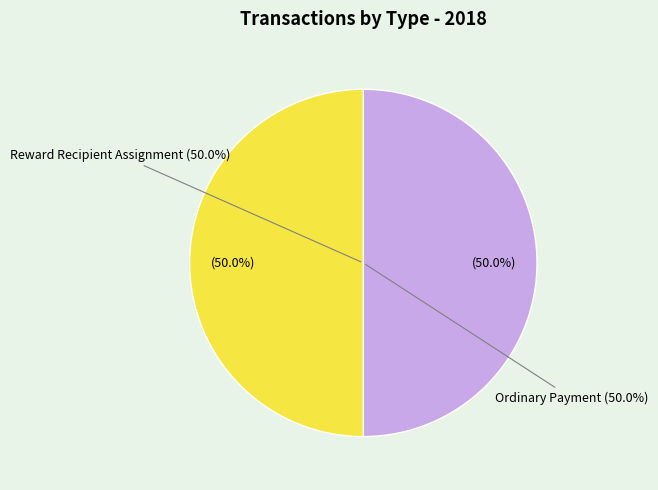

What percentage do 469881 and 469880 together represent?

100.0%